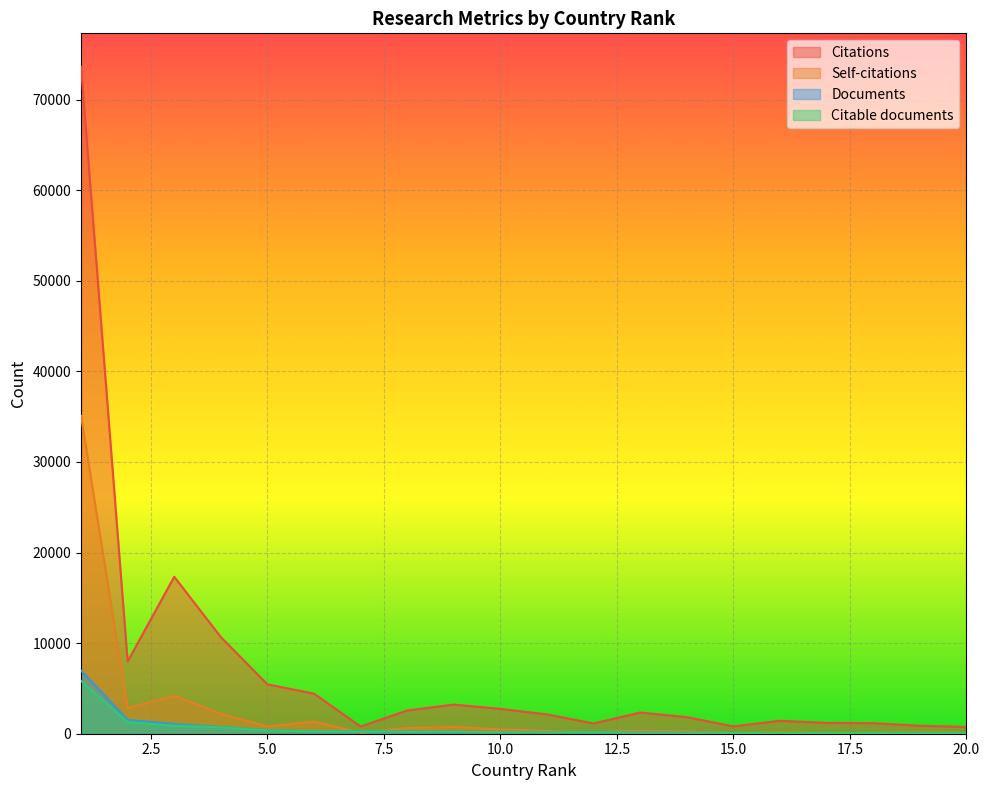

True or false: Self-citations and Citable documents intersect in this chart.

True